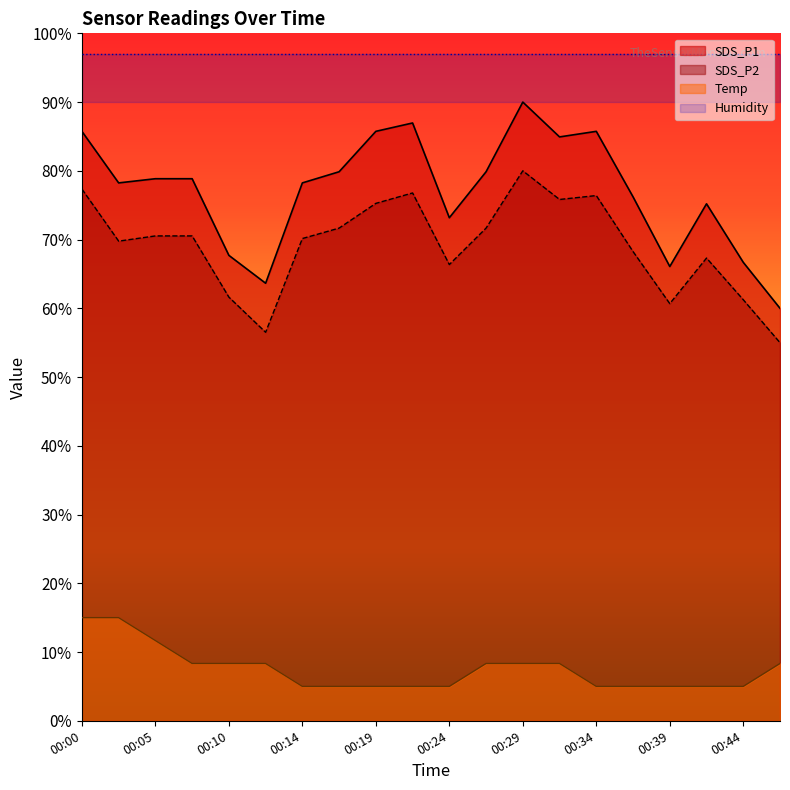

Is it true that Temp equals 8.4 at 00:19?

False